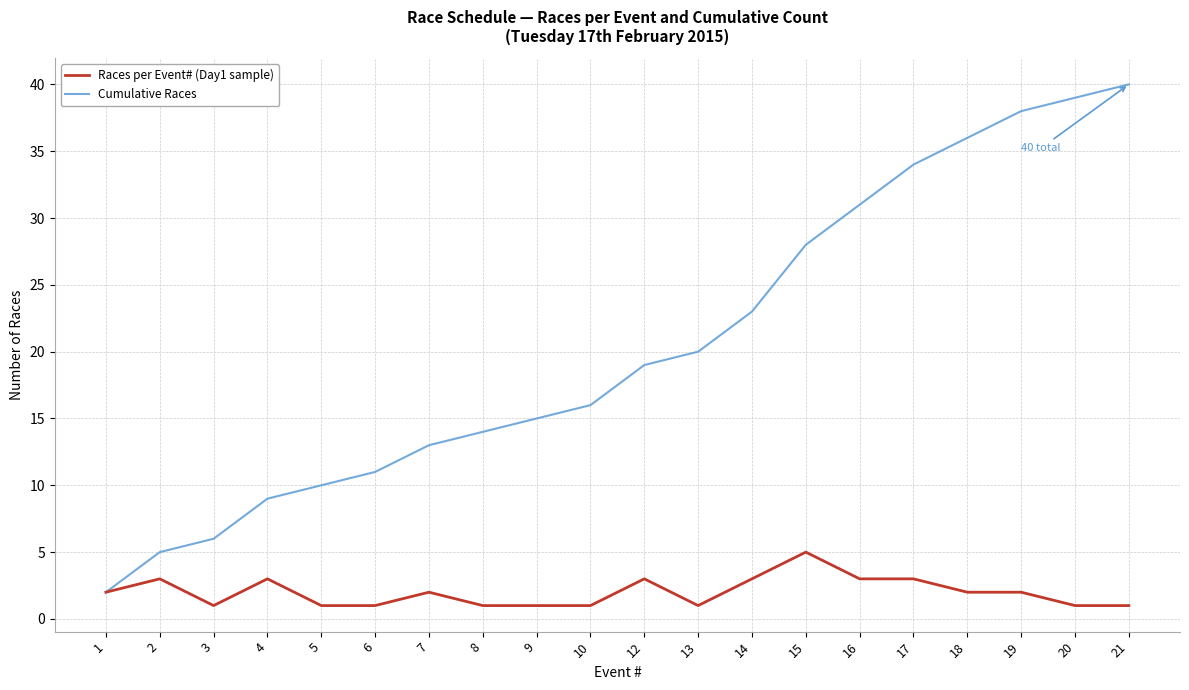

What is the difference between the maximum and minimum values in the Cumulative Races series?

38